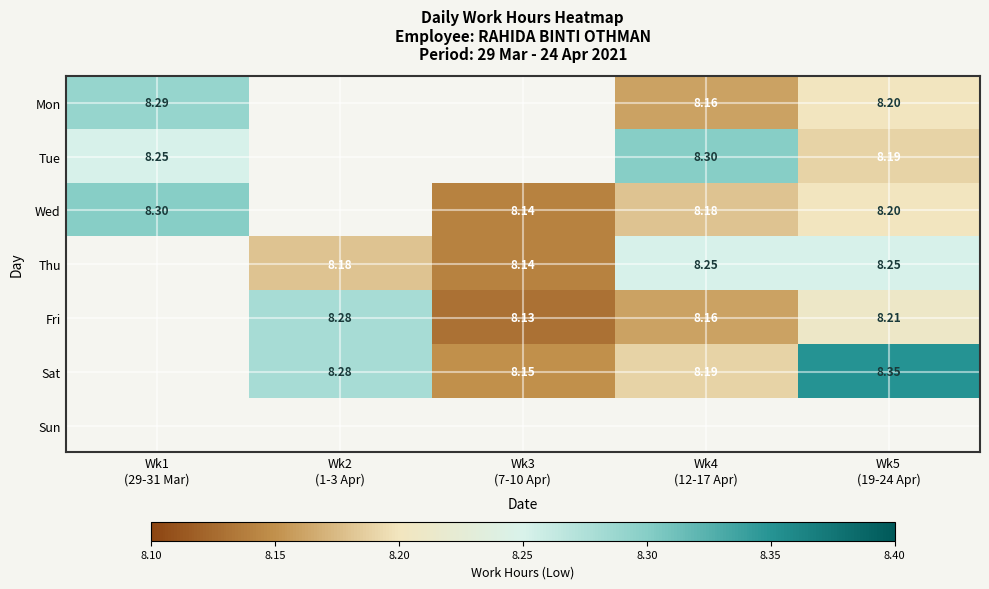

Is the value of Wed at Wk3 (7-10 Apr) greater than the value of Tue at Wk1 (29-31 Mar)?

No